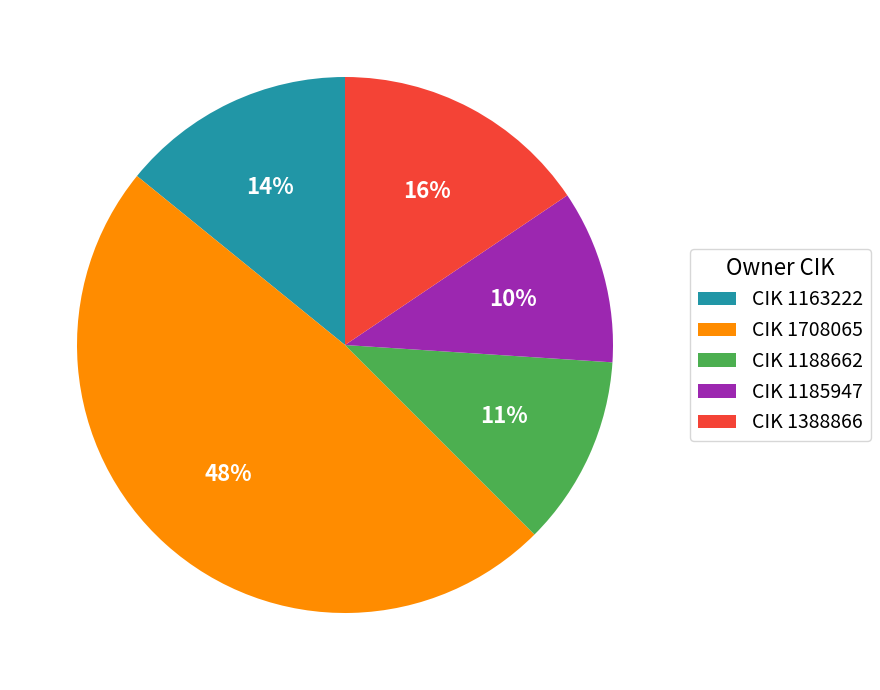

Which slice is the largest?

CIK 1708065